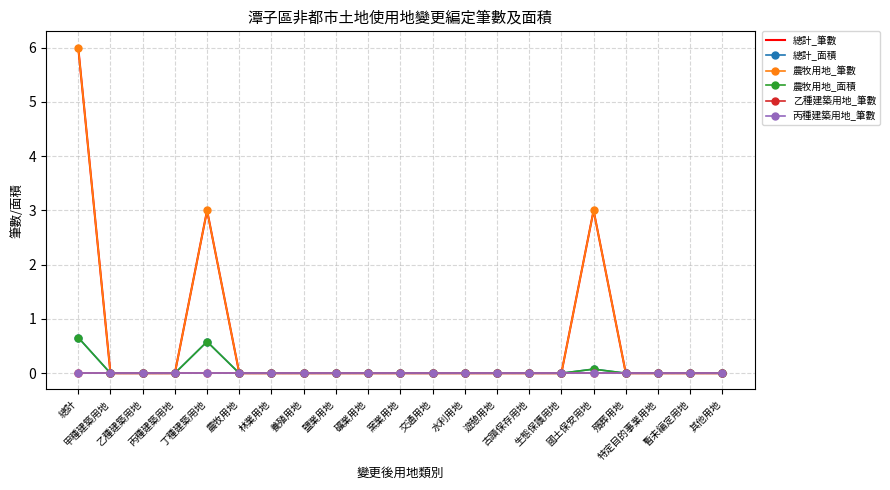

What is the average value of the 總計_筆數 series?

0.6